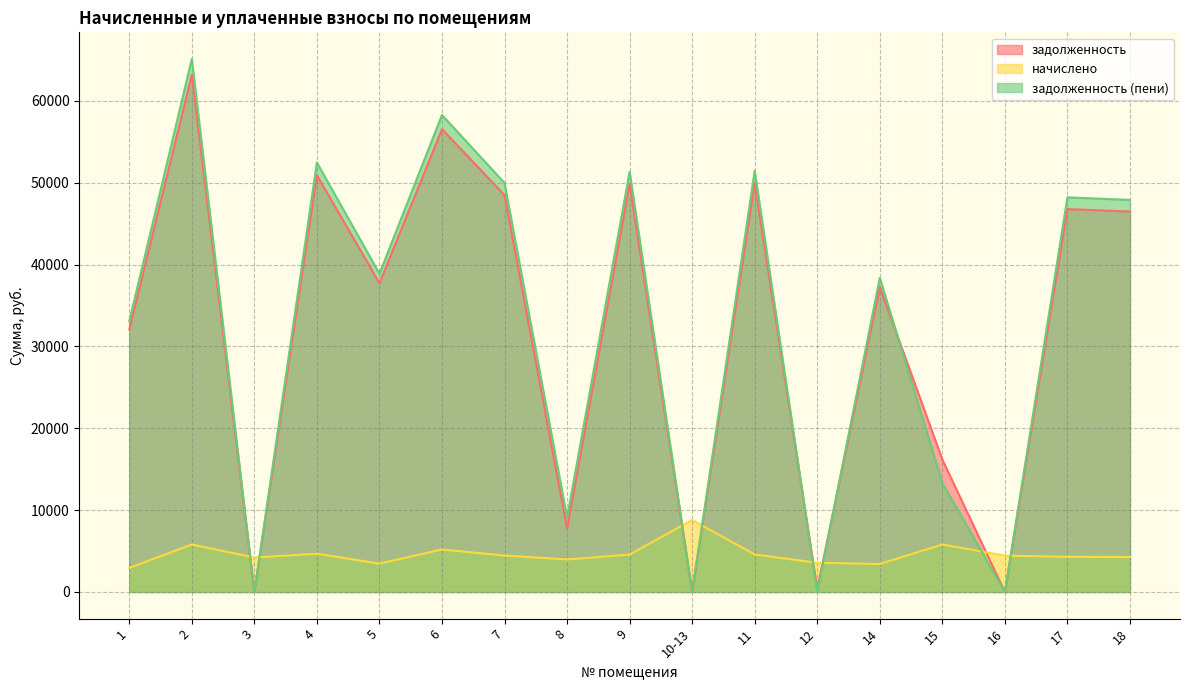

At which category does the chart reach its minimum across all series?

3